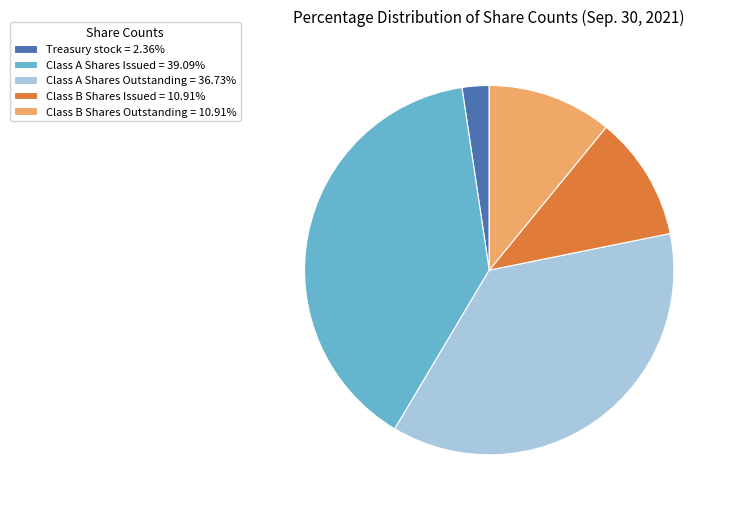

Does Class A Shares Issued represent more than half of the total?

No